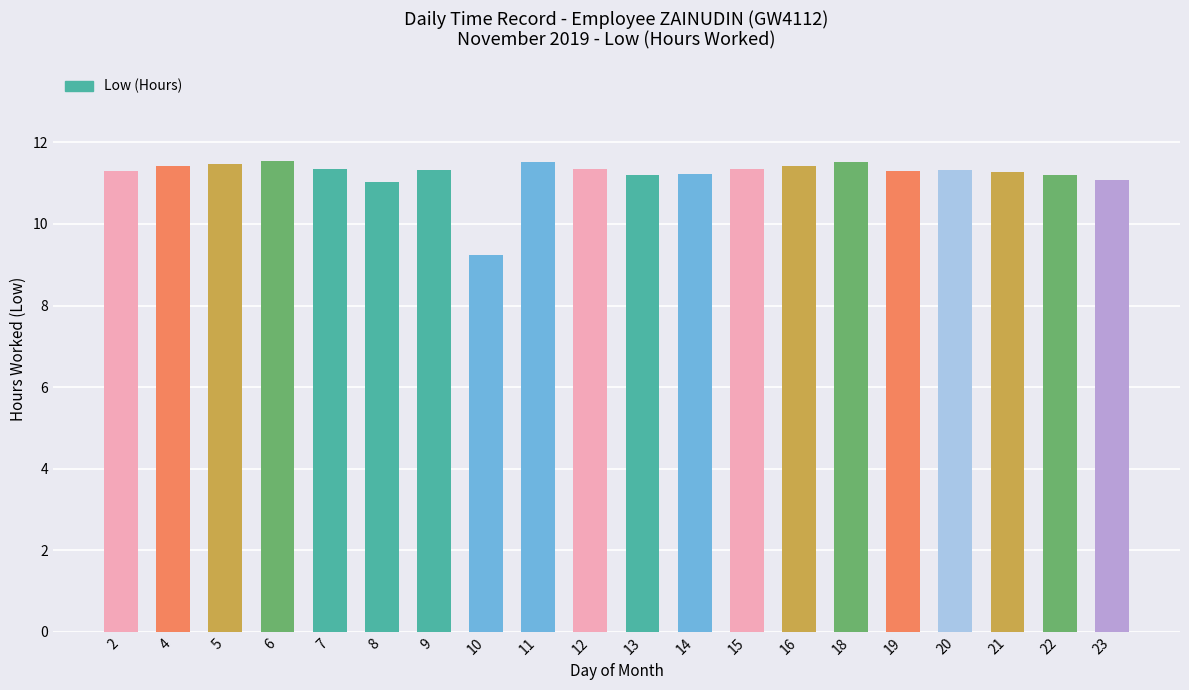

The chart shows a value of 11.3 at 2. True or false?

True